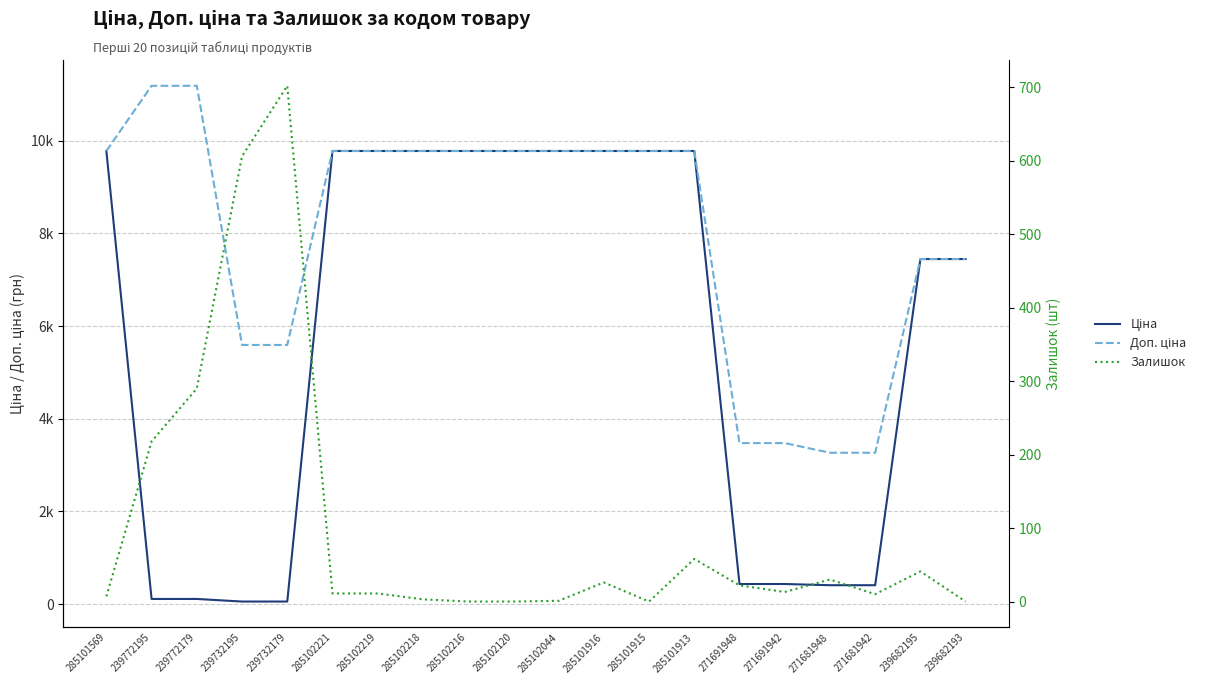

The value of Доп. ціна at 285102218 is 6291.4. True or false?

False